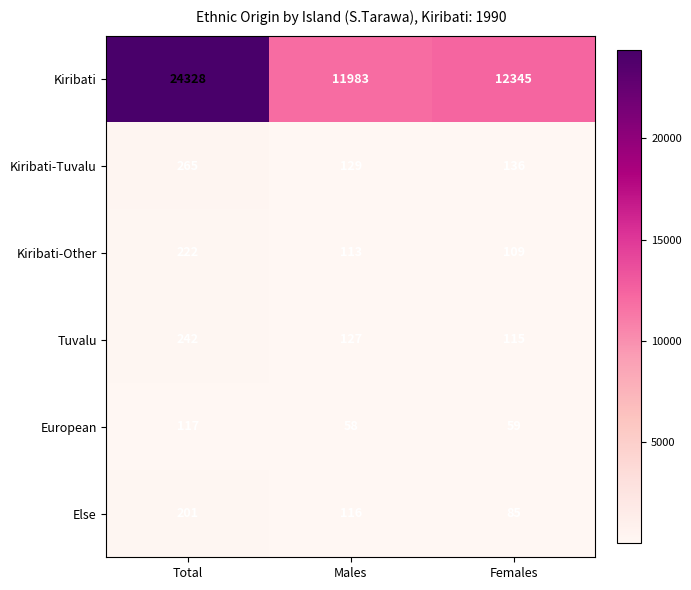

Which category has the highest value across all series?

Total